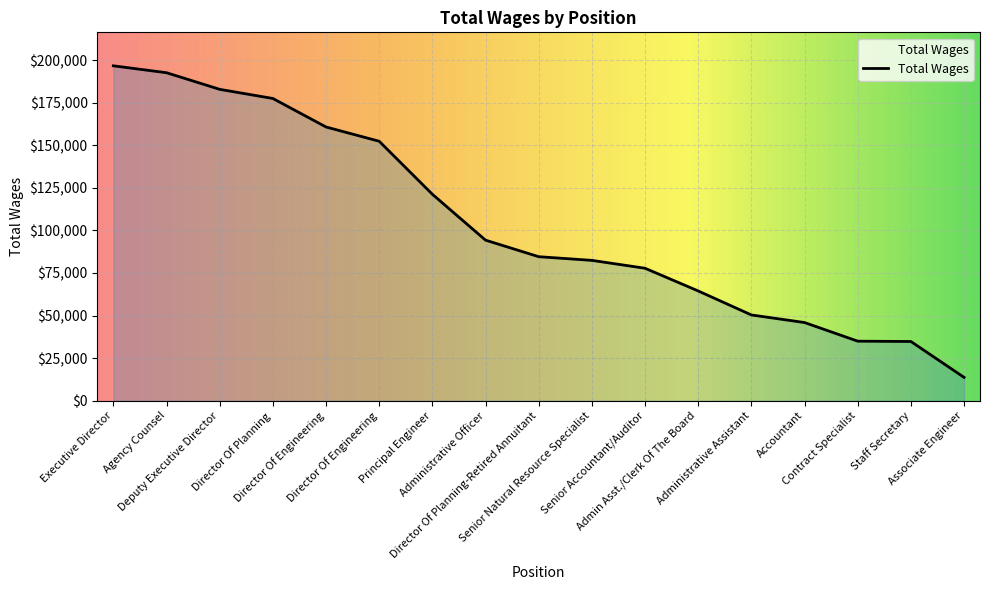

What is the greatest value displayed?

196616